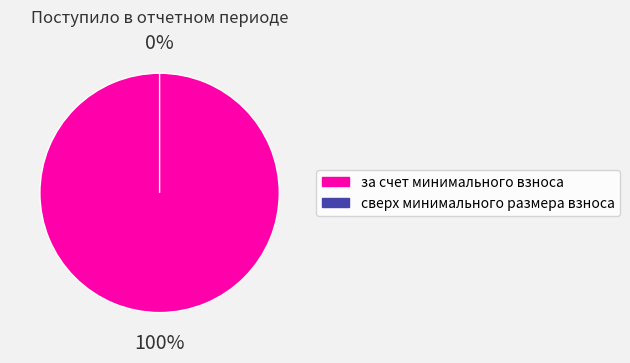

What percentage do за счет минимального взноса and сверх минимального размера взноса together represent?

100.0%